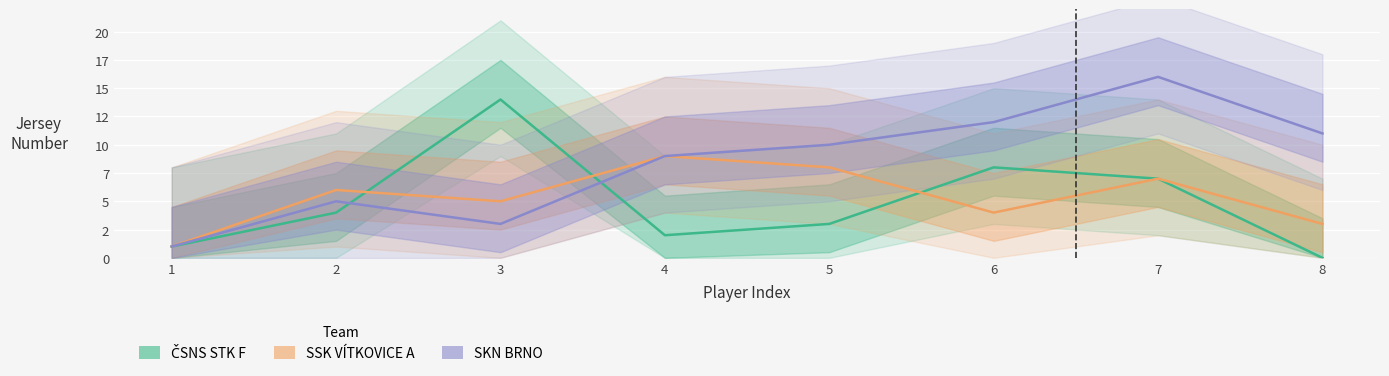

Where is SKN BRNO nearest to the value 8?

4